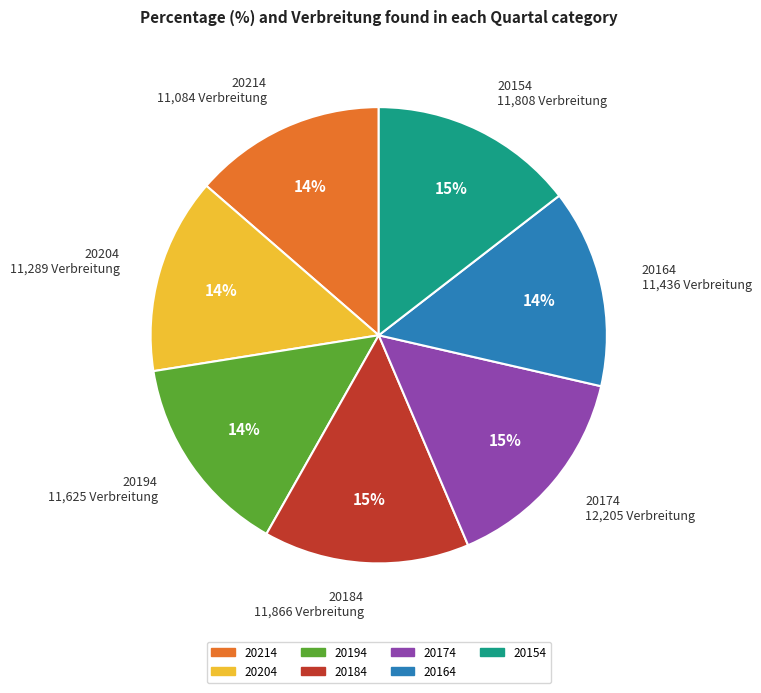

Does any single category account for the majority?

No